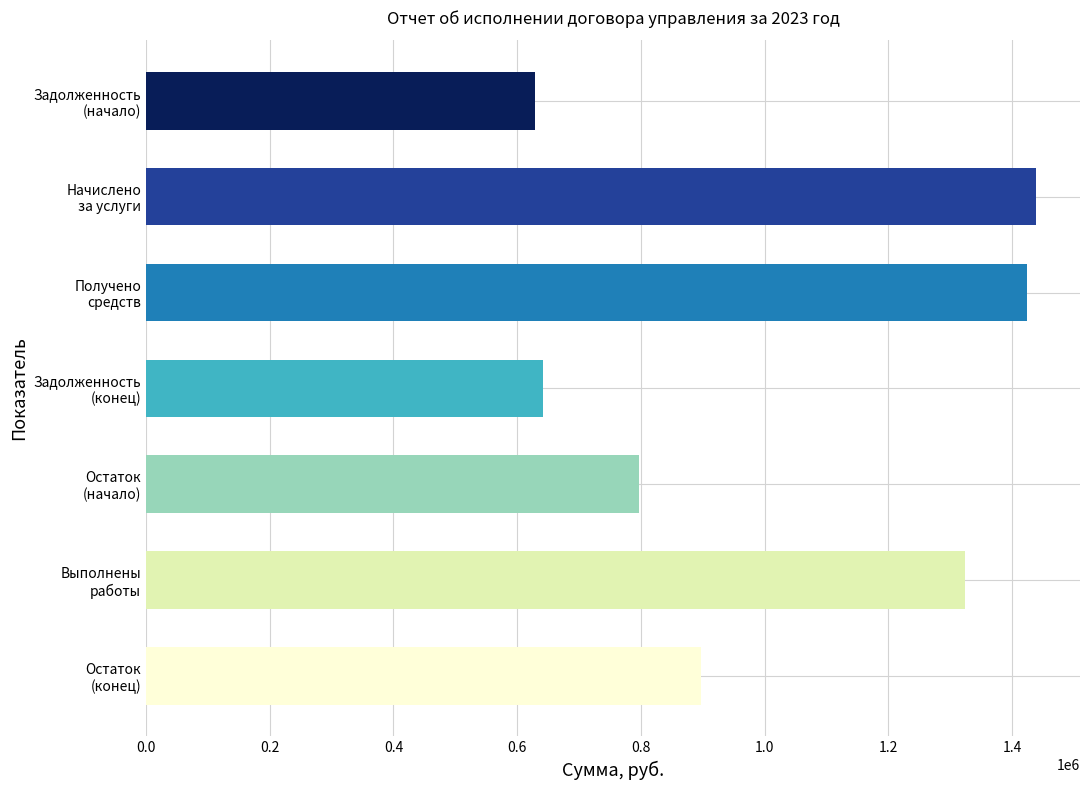

What is the value of the 1st bar from the top?

627991.1